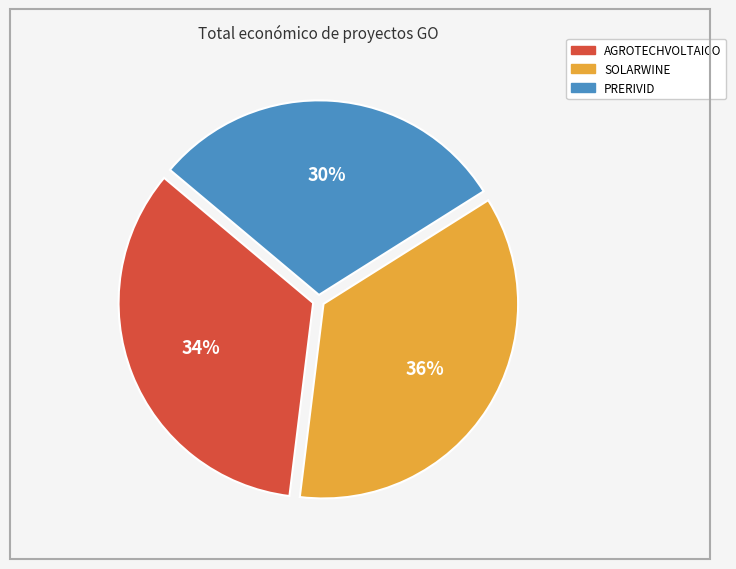

Which has a higher value, SOLARWINE or PRERIVID?

SOLARWINE